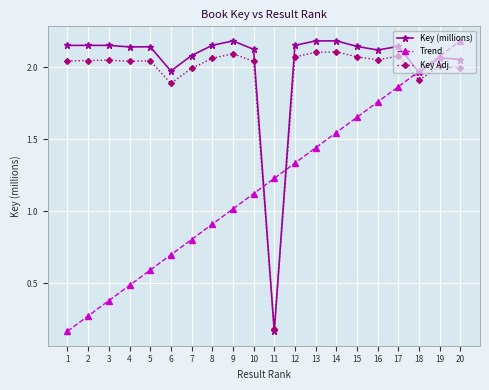

At which label does Key Adj. reach its minimum?

11